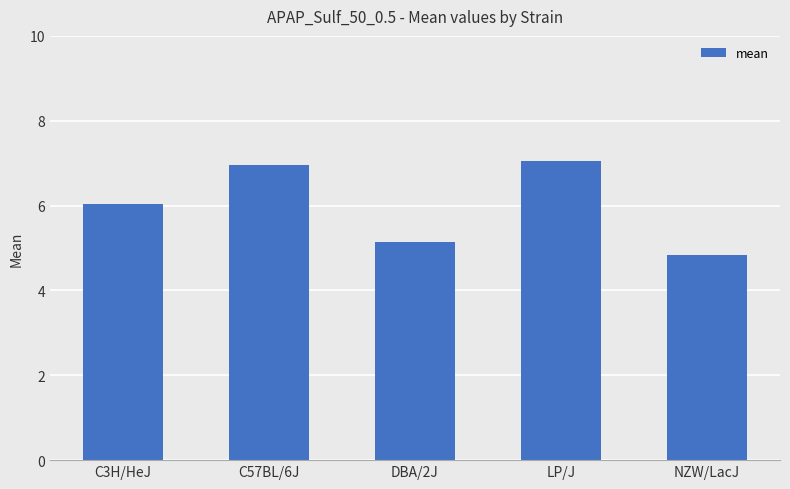

Between DBA/2J and C57BL/6J, which is larger?

C57BL/6J